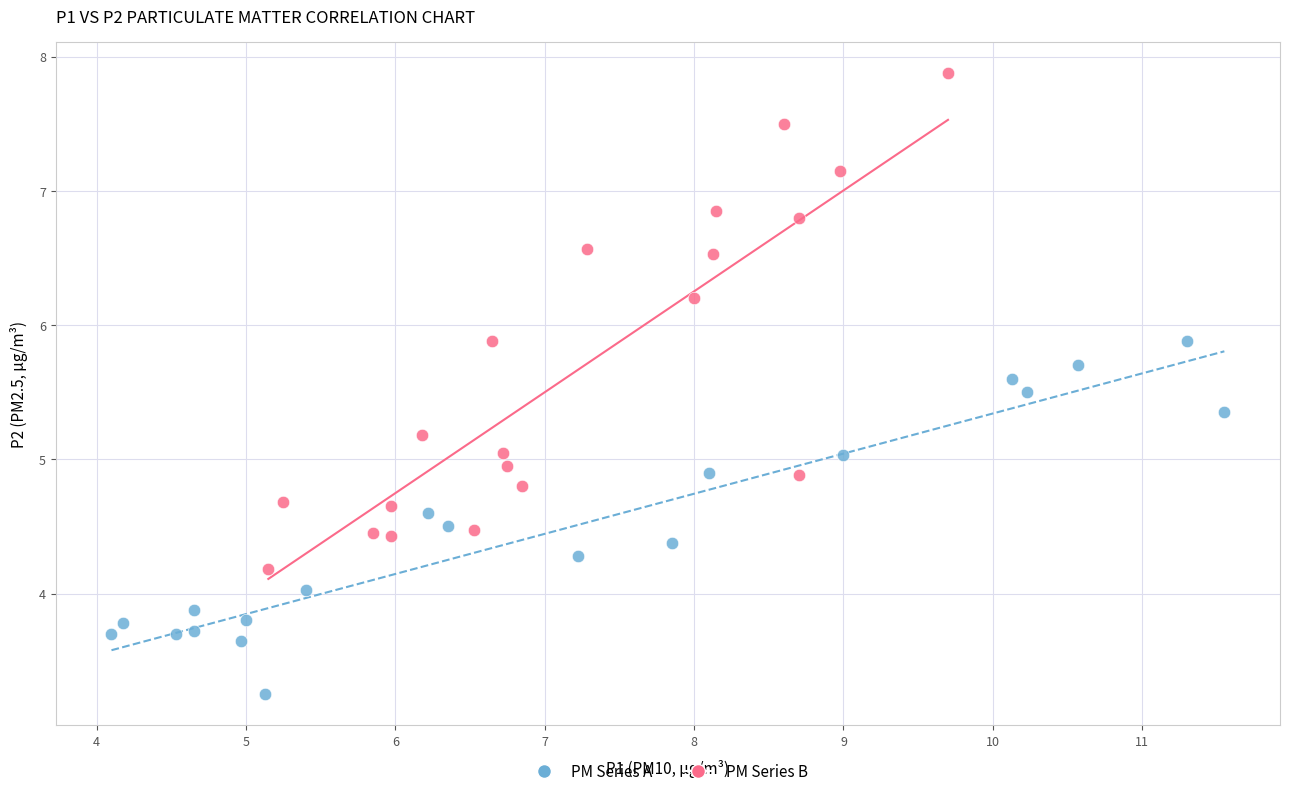

Which series reaches the maximum Y coordinate?

PM Series B